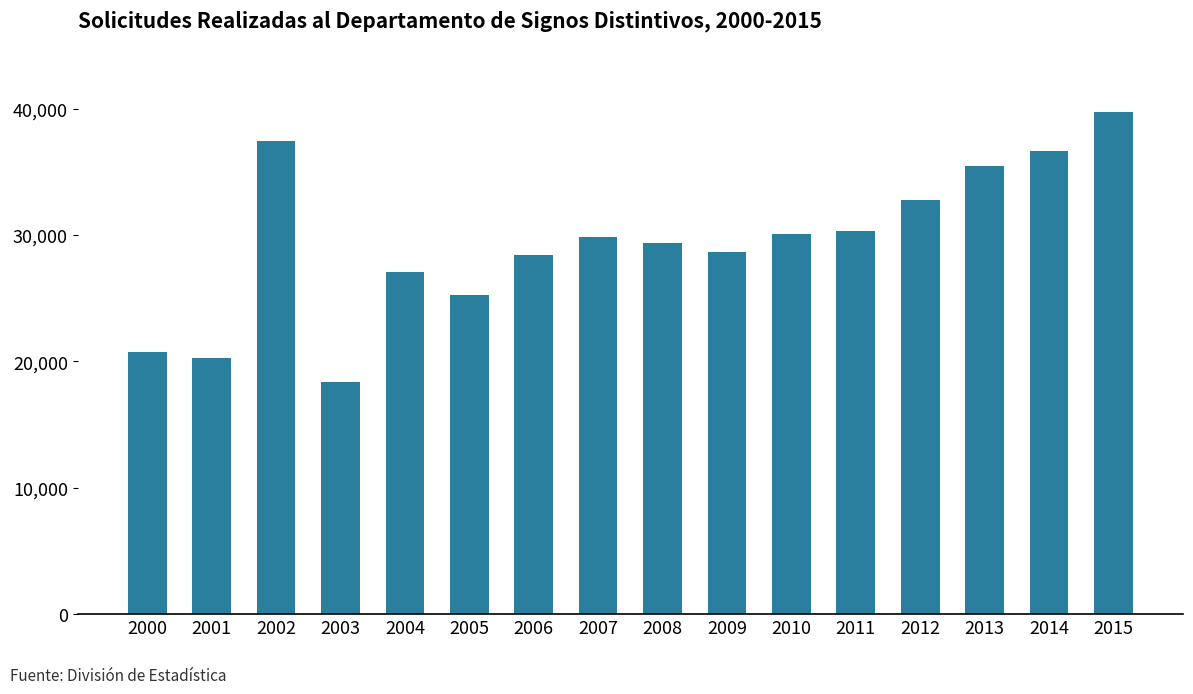

Reading right to left, list all the values displayed in this chart.

39757	36666	35464	32798	30354	30091	28638	29342	29859	28385	25260	27060	18339	37467	20271	20704